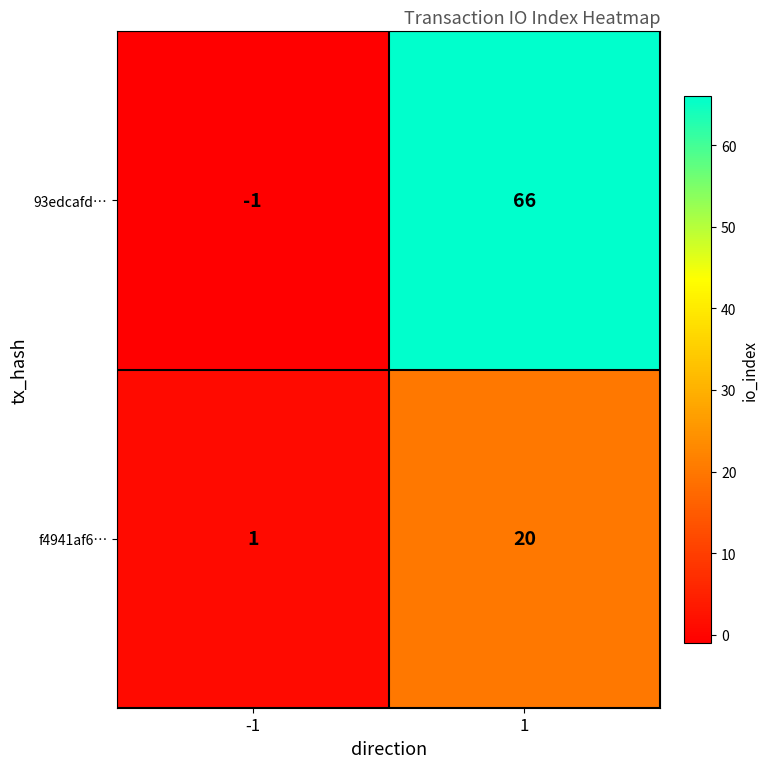

Which series has the largest range (max minus min)?

93edcafd…